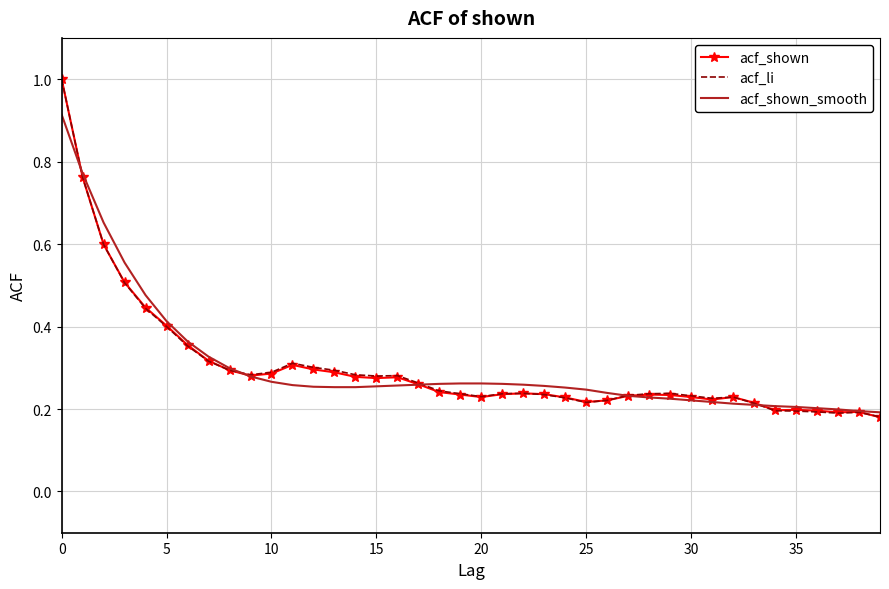

What are all the series names shown in the legend?

acf_shown, acf_li, acf_shown_smooth